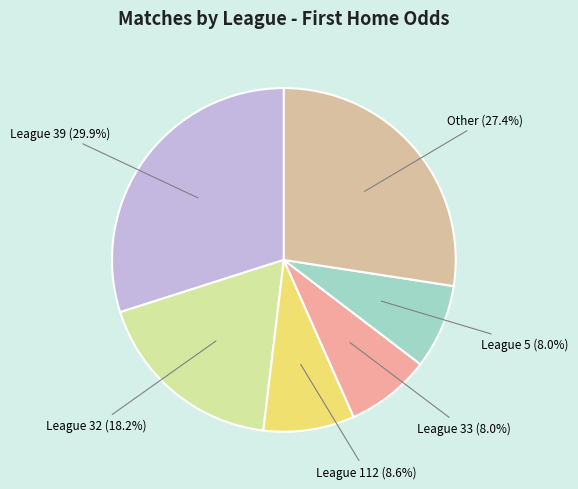

Is the sum of Other and League 5 greater than half?

No